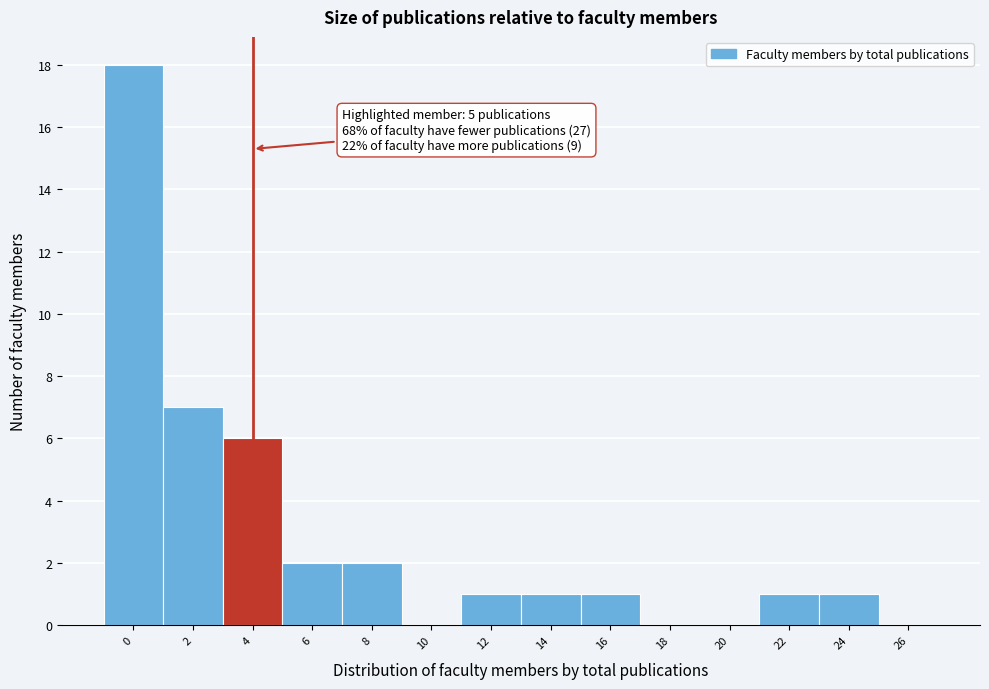

Reading left to right, extract all data points from this chart.

0=18	2=7	4=6	6=2	8=2	10=0	12=1	14=1	16=1	18=0	20=0	22=1	24=1	26=0